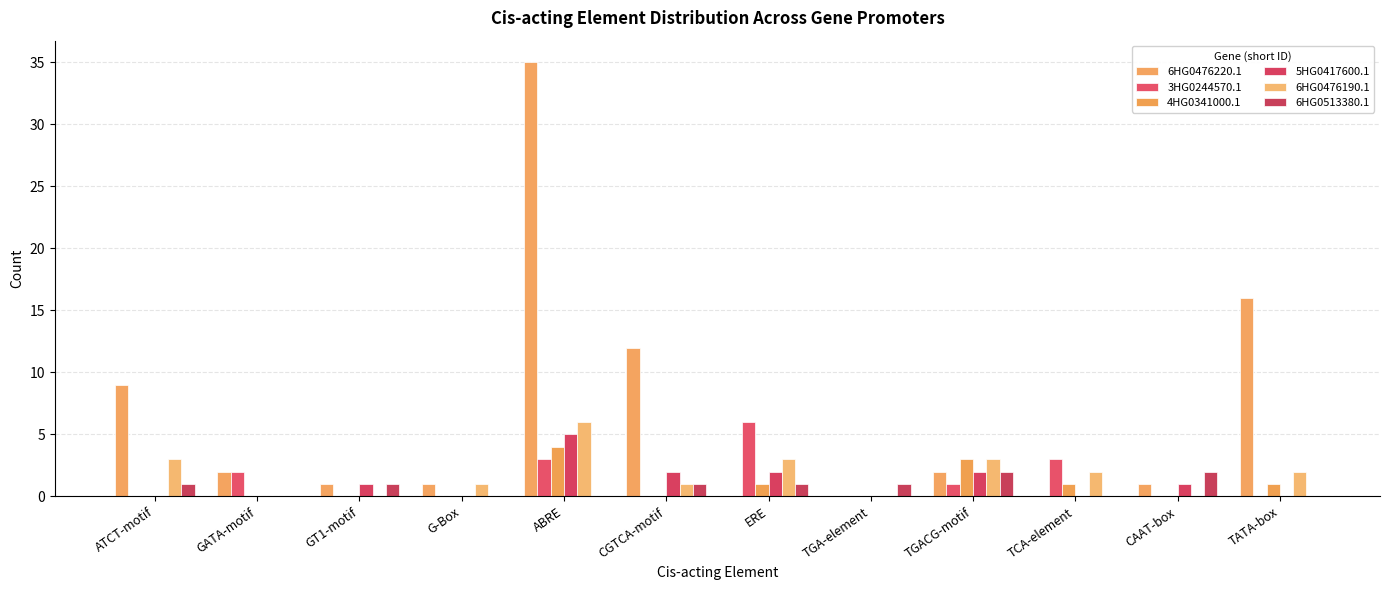

How many data points does each series have?

12